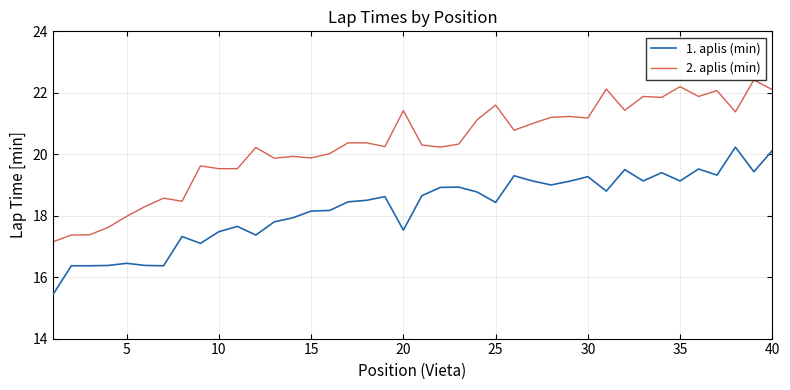

How many categories are shown in the chart?

40